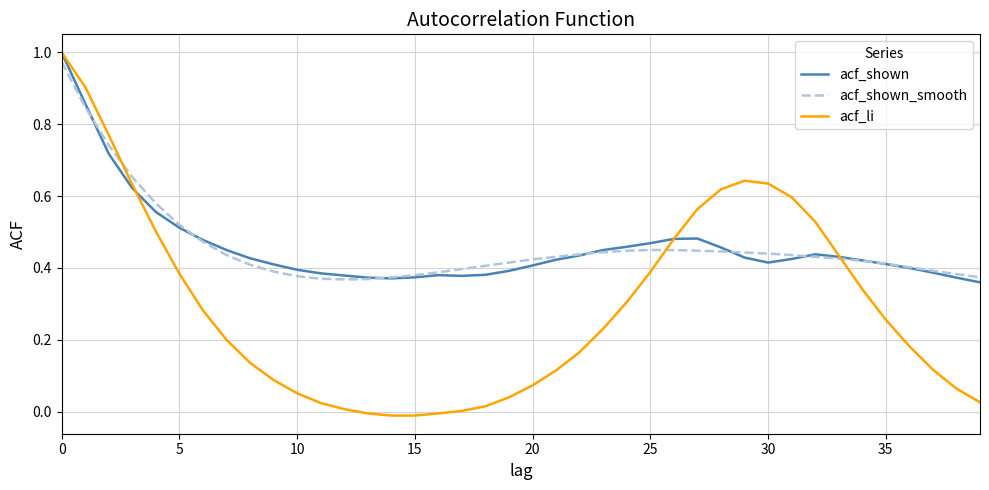

Which series has the widest spread of values?

acf_li